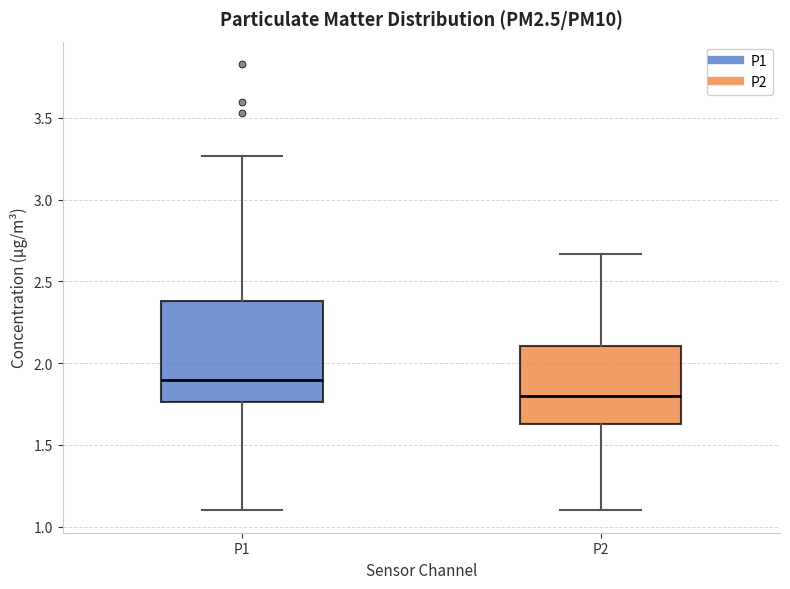

Reading left to right, transcribe this box plot: for each box, give where its median line is, the range the box spans, and where its two whiskers end, as read against the y-axis. The values are not printed on the chart, so give them approximately, as read against the axis.

P1: median 1.90, box 1.75 to 2.40, whiskers 1.10 to 3.25
P2: median 1.80, box 1.65 to 2.10, whiskers 1.10 to 2.65